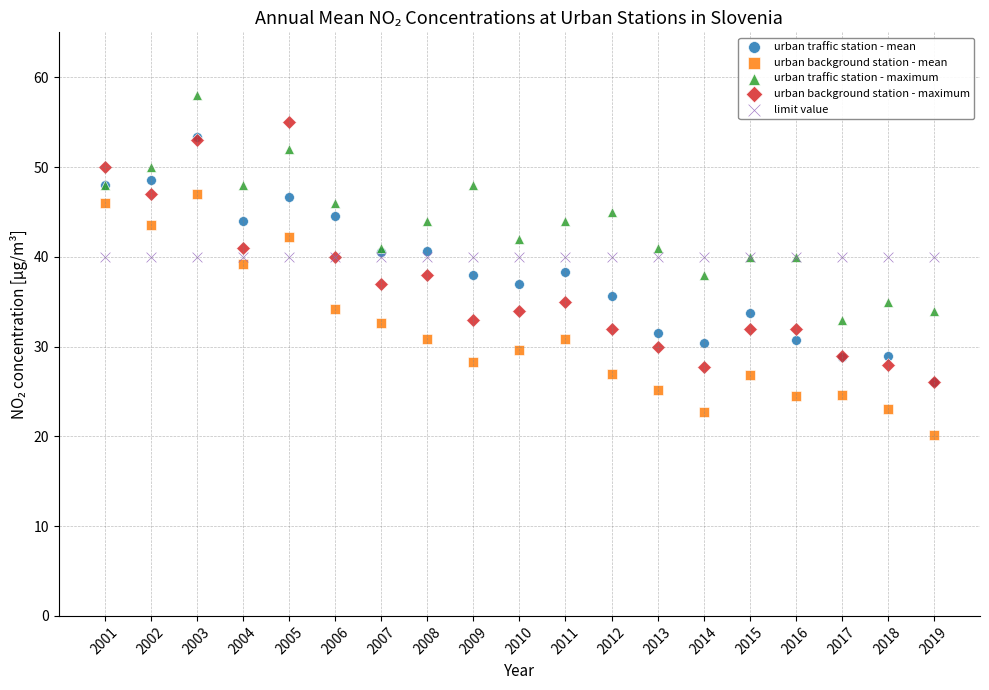

What are all the series names shown in the legend?

urban traffic station - mean, urban background station - mean, urban traffic station - maximum, urban background station - maximum, limit value